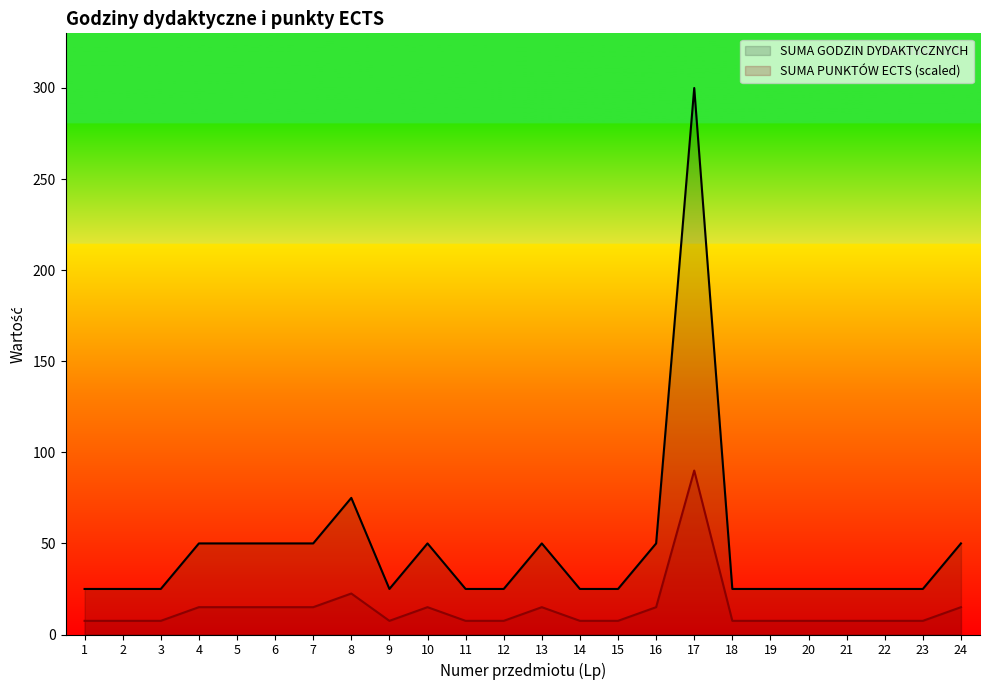

How many distinct data groups are displayed?

2